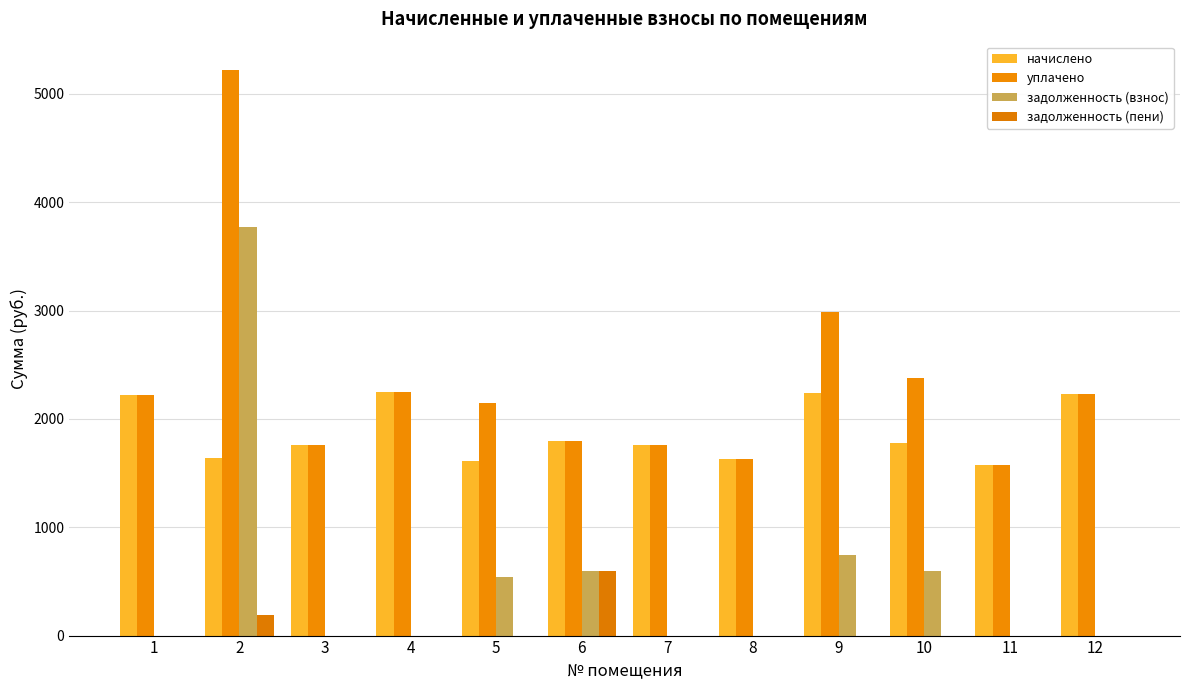

Reading right to left, list all the values displayed in this chart.

начислено: 2232.6	1576.4	1781.7	2243.6	1631.4	1759.7	1796.3	1609.4	2250.9	1759.7	1635.0	2221.6
уплачено: 2232.6	1576.4	2375.6	2991.4	1631.4	1759.7	1796.3	2145.8	2250.9	1759.8	5221.7	2221.6
задолженность (взнос): 0.0	0.0	593.9	747.9	0.0	0.0	598.8	536.5	0.0	0.0	3773.0	0.0
задолженность (пени): 0.0	0.0	0.0	0.0	0.0	0.0	598.8	0.0	0.0	0.0	186.3	0.0